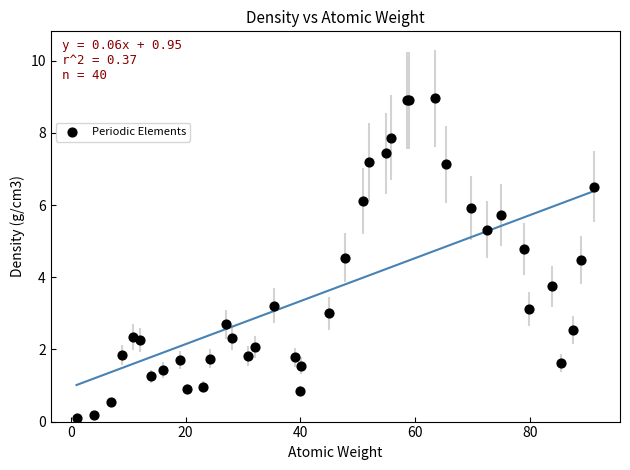

What Y value in the scatter plot is closest to 4?

3.8